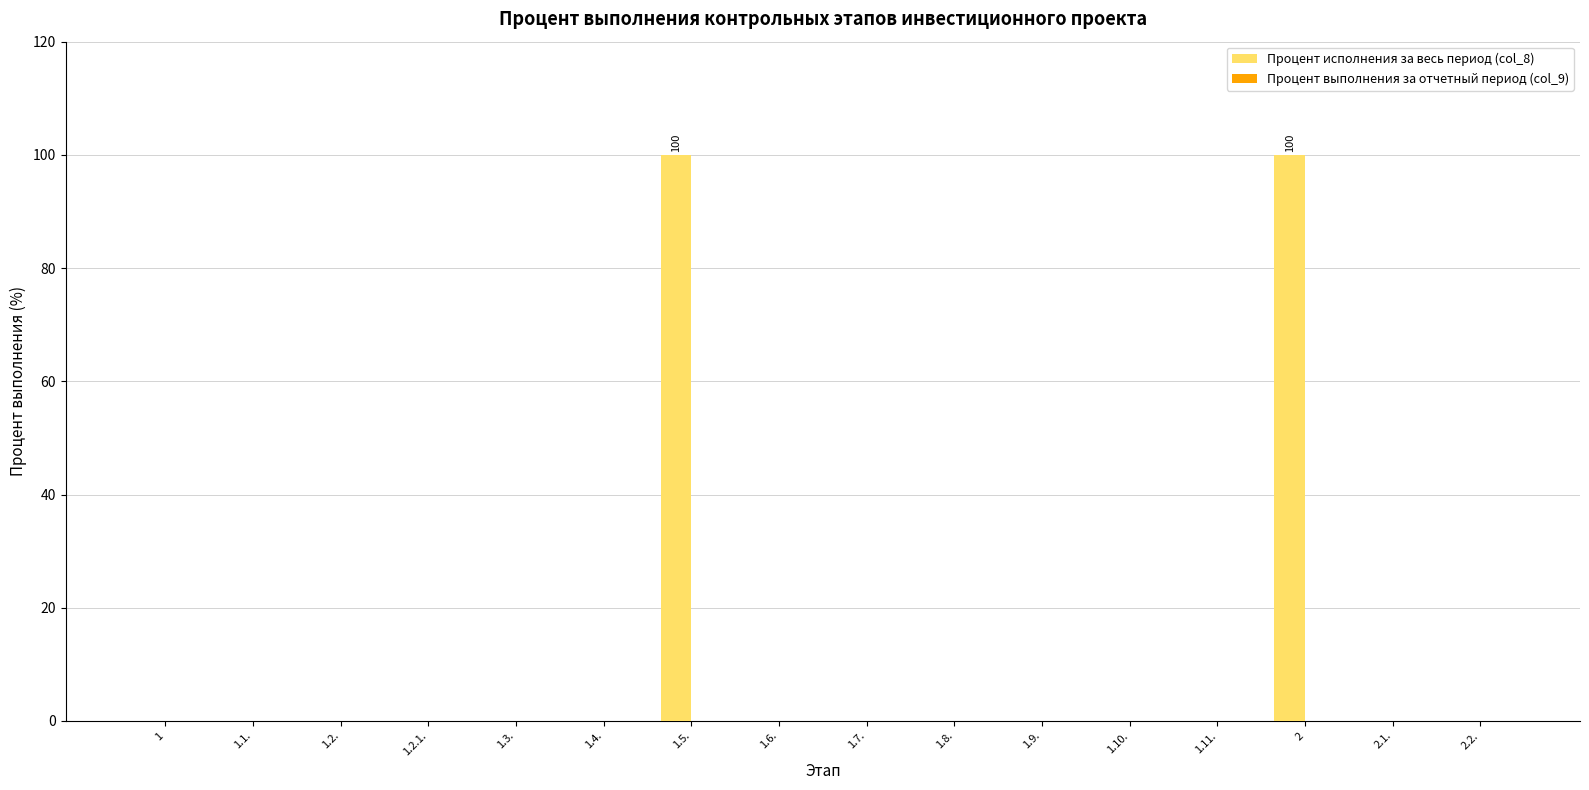

How many categories are shown in the chart?

16